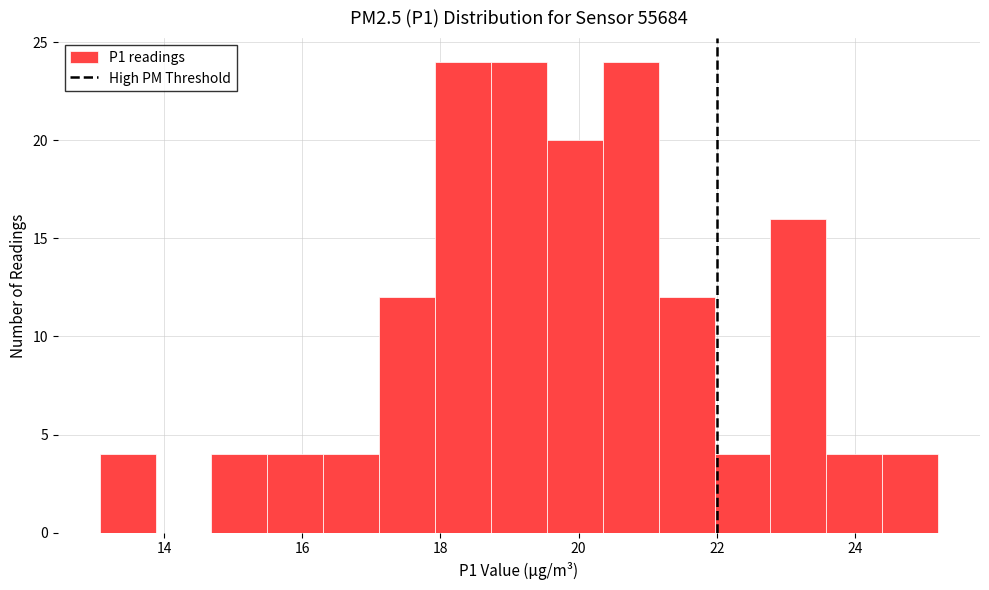

What is the height of the bar covering 21.2 to 22.0 on the x-axis? Neither the bar edges nor the heights are printed on the chart, so give them approximately, as read against the axes.

12